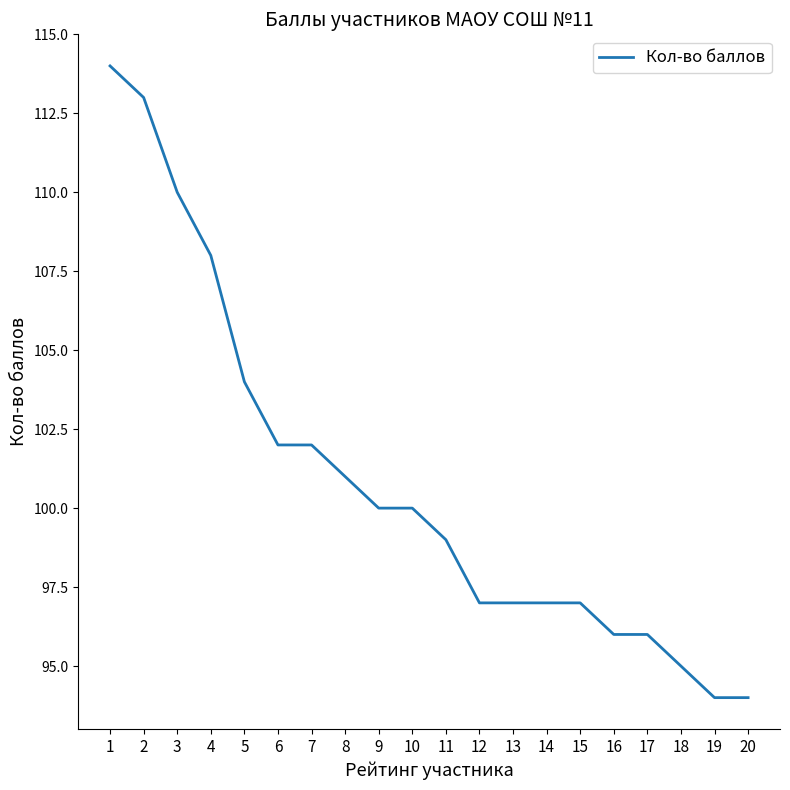

Is this an area chart (filled region under the line)?

No